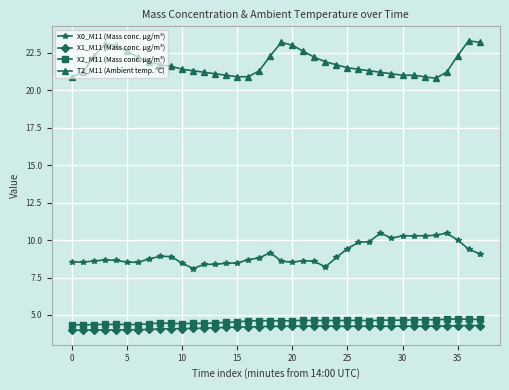

What is the value of the X2_M11 (Mass conc. μg/m³) point at the 2nd from the left?

4.3